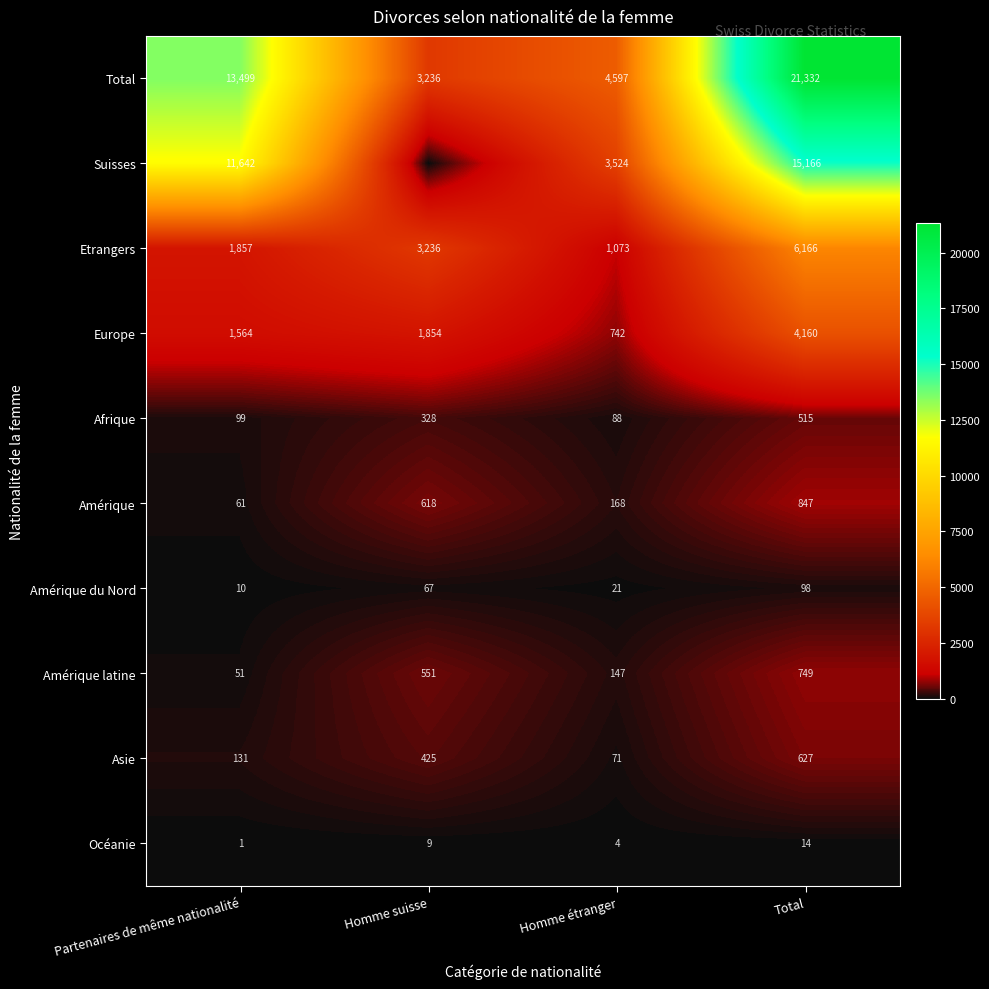

How many categories are shown in the chart?

4